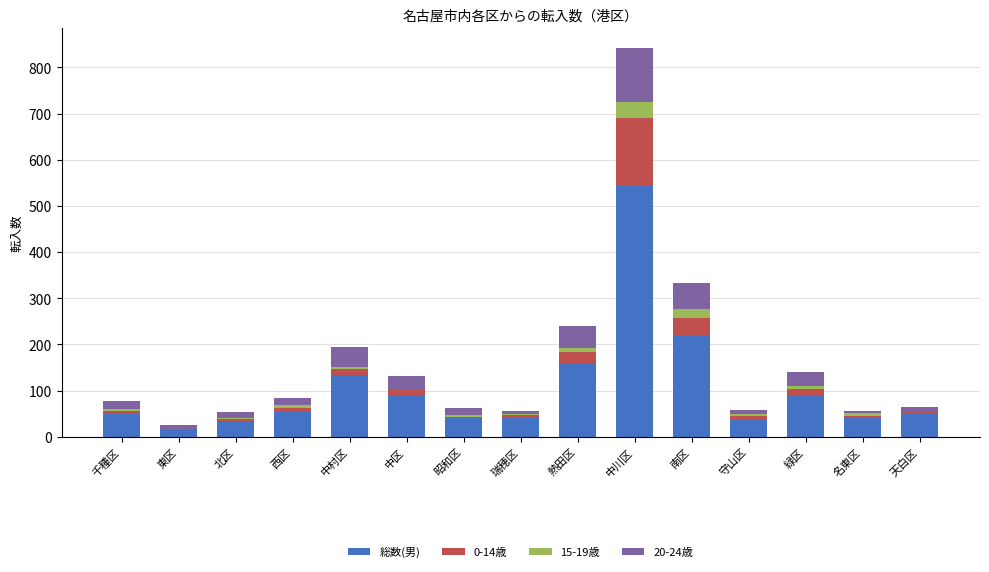

What is the maximum value for 総数(男)?

543